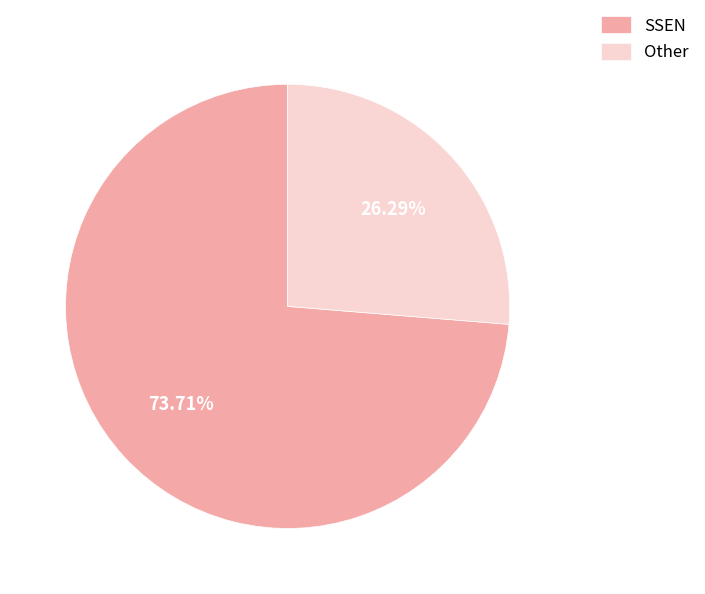

What is the majority slice?

SSEN